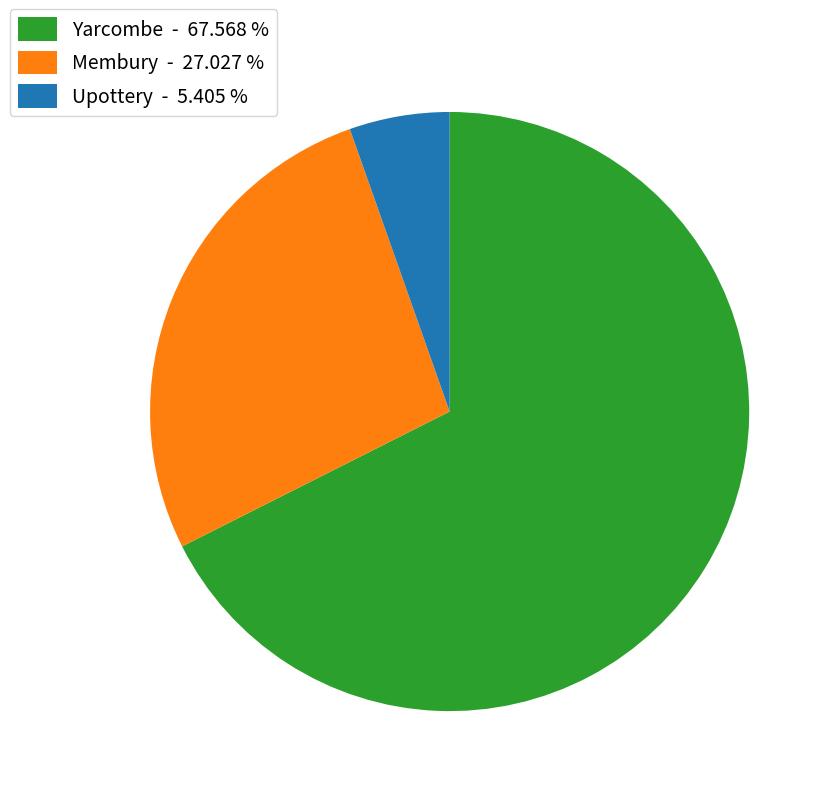

Count the number of slices in the pie.

3